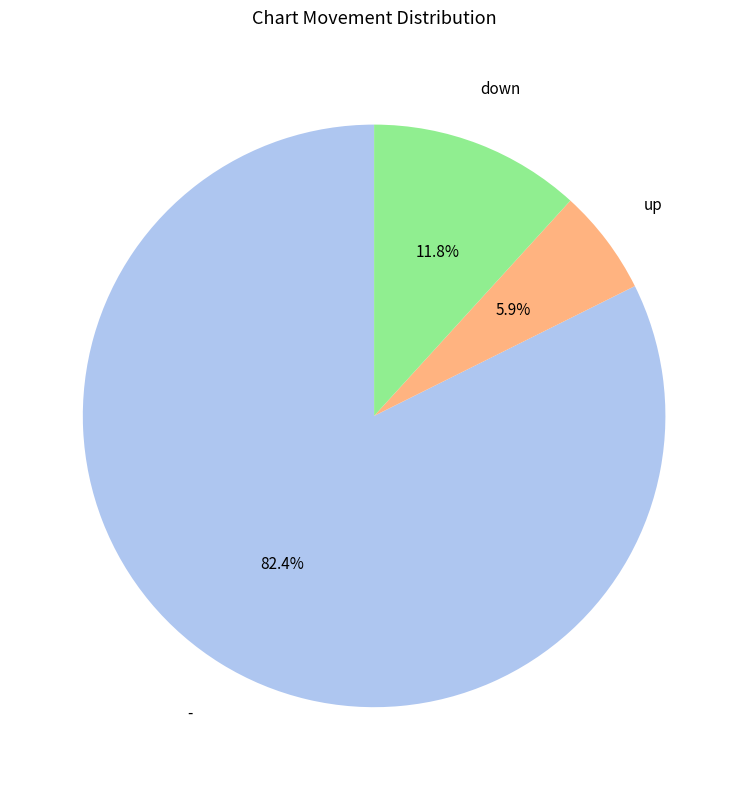

Is there a majority slice in this chart?

Yes